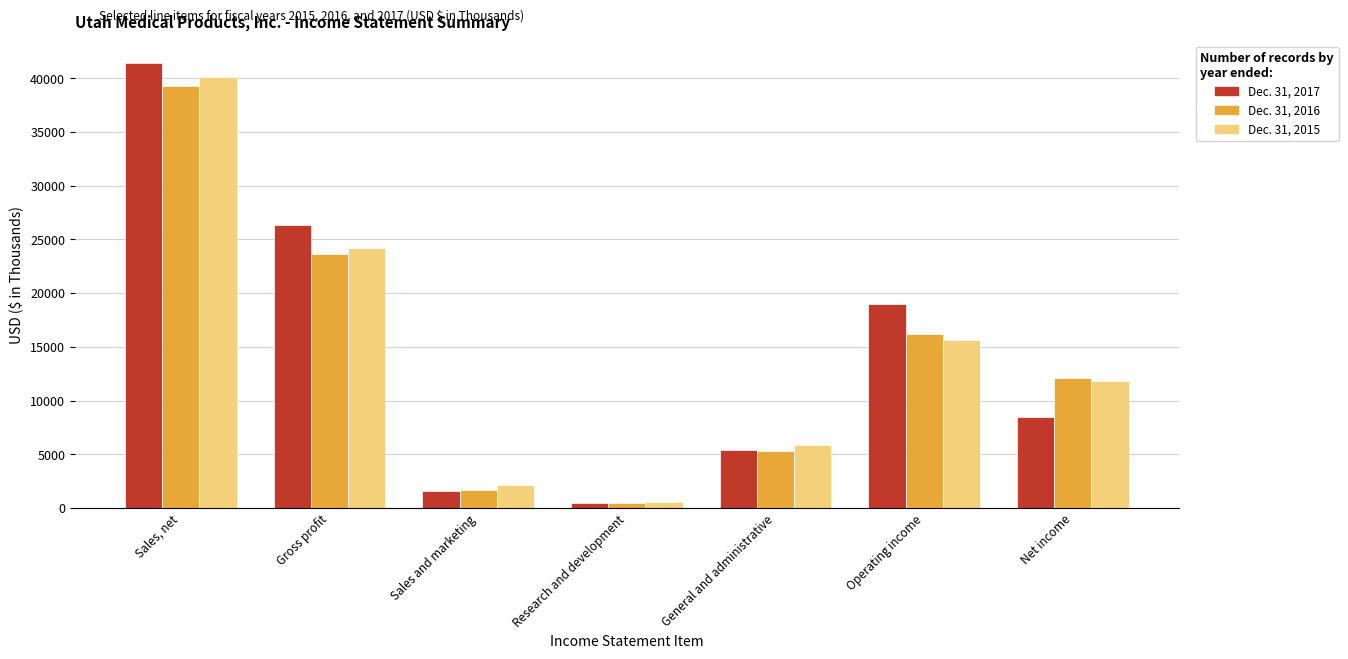

What is the difference between the maximum and second lowest values in the Dec. 31, 2017 series?

39870